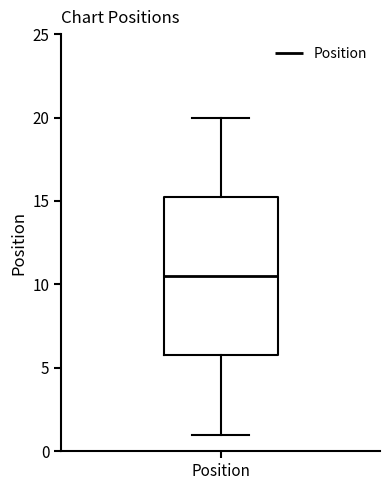

Transcribe this box plot: give where the median line is, the range the box spans, and where the two whiskers end, as read against the y-axis. The values are not printed on the chart, so give them approximately, as read against the axis.

median 10.5, box 6.0 to 15.5, whiskers 1.0 to 20.0